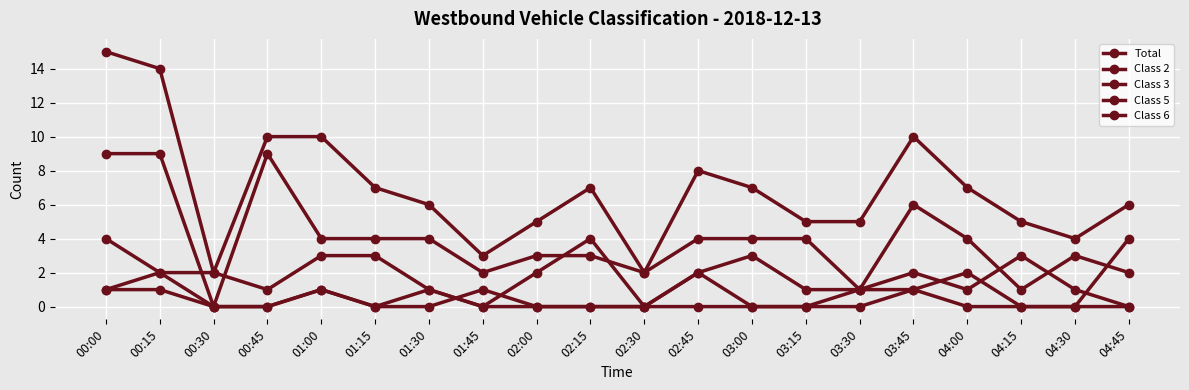

True or false: Class 6 has more than 0 points higher than both neighbors.

True